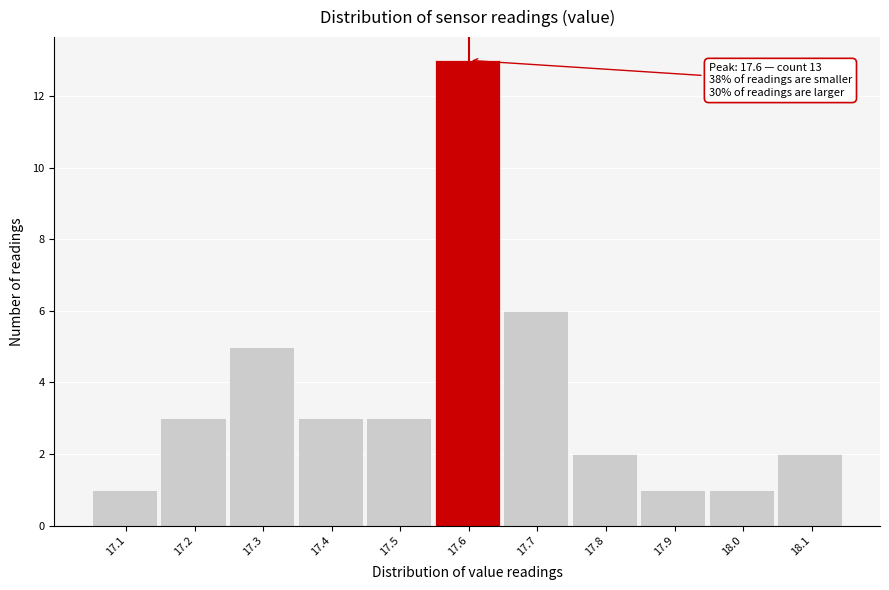

Reading left to right, transcribe all the data shown in this chart.

1	3	5	3	3	13	6	2	1	1	2